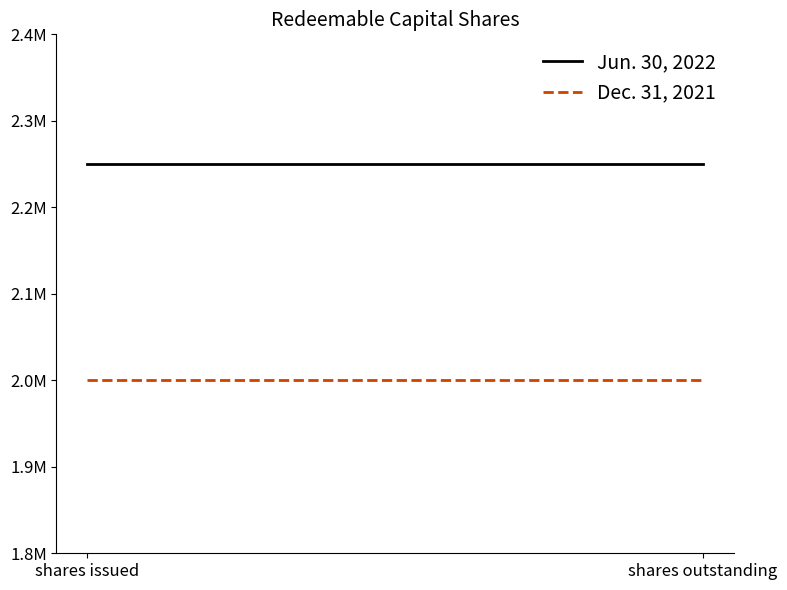

What is the label of the 2nd point from the right?

shares issued